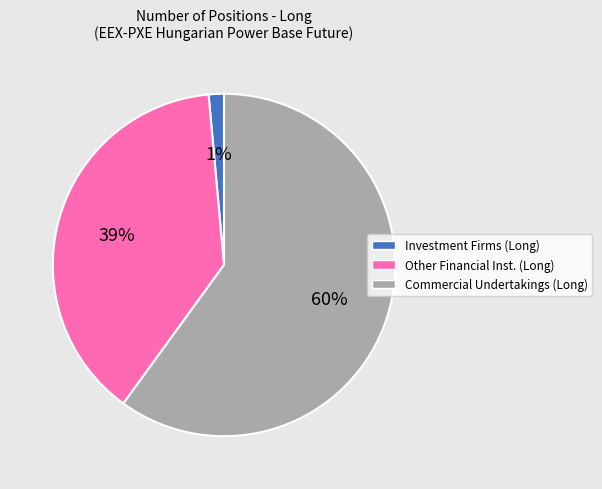

Does any single category account for the majority?

Yes